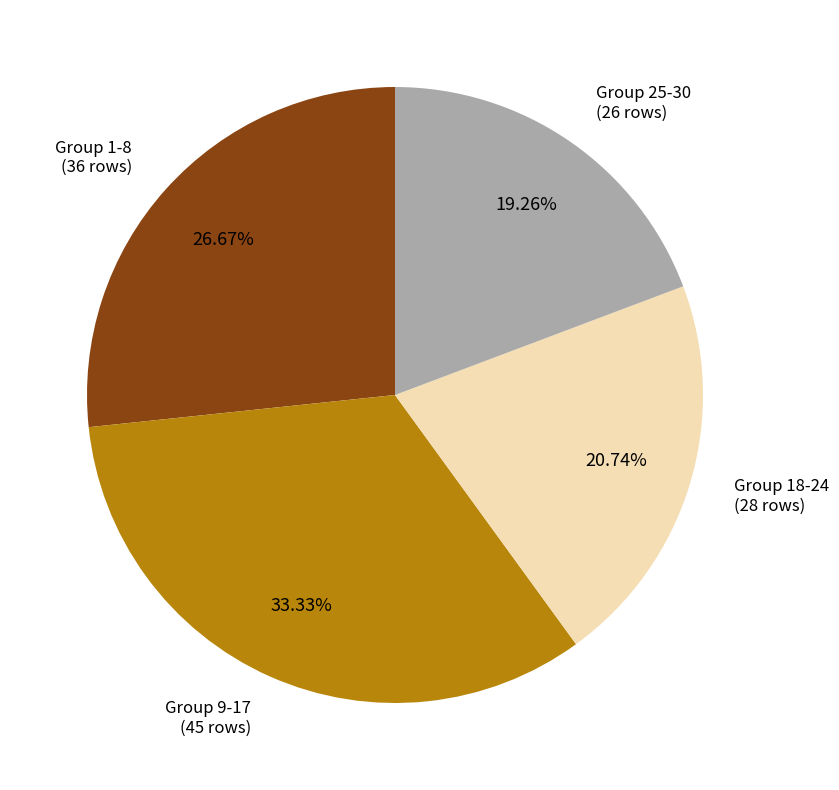

Is there a majority slice in this chart?

No